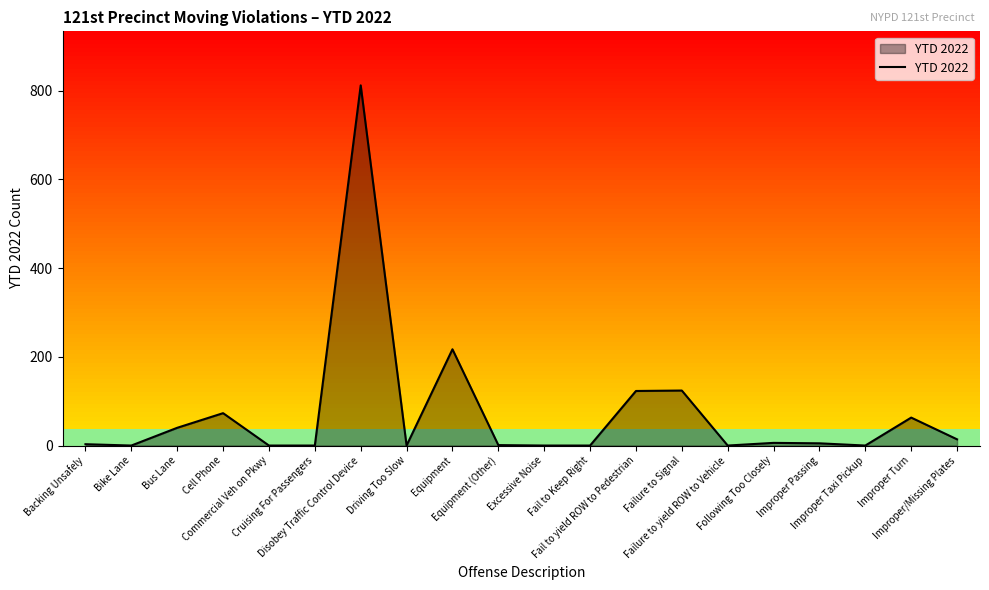

Reading left to right, what are all the values shown in this chart?

3	0	40	73	0	0	812	0	217	1	0	0	123	124	0	6	5	0	63	14